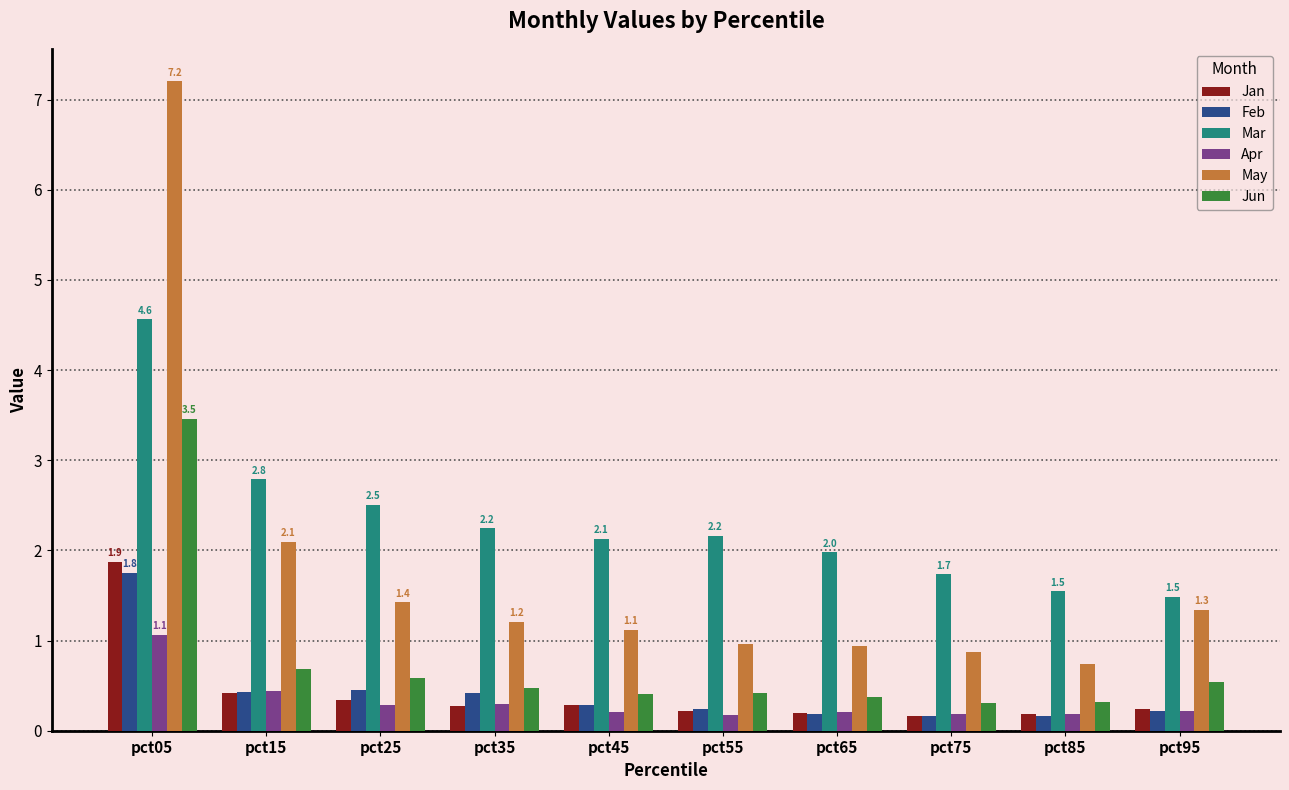

True or false: Feb has a value of 0.2 at pct75.

True